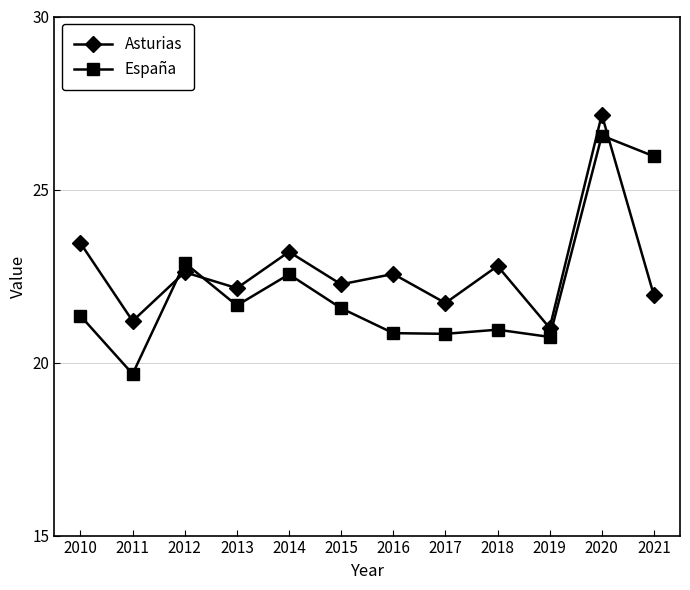

What is the difference between the maximum and second lowest values in the España series?

5.8